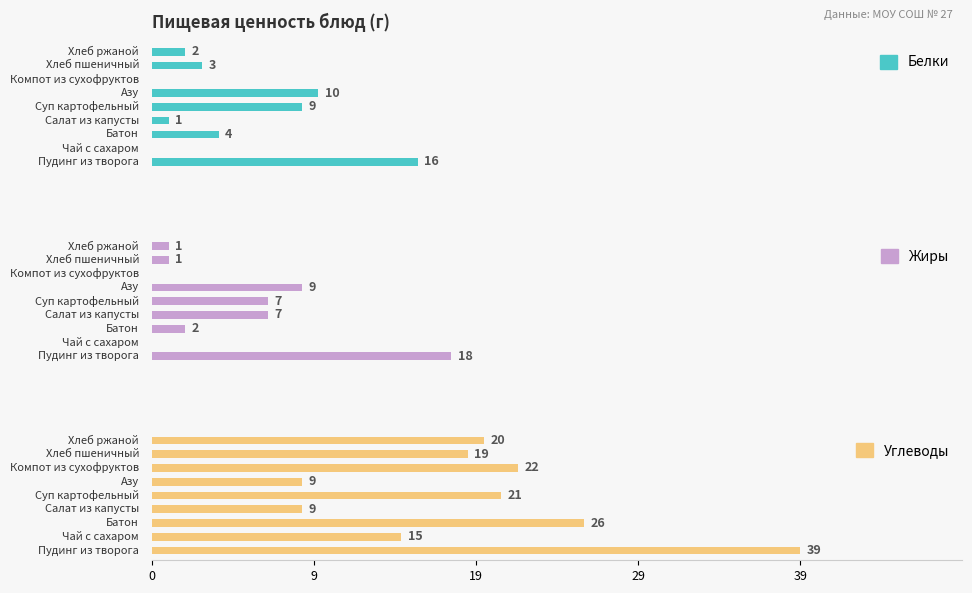

Which series changed the most between 19 and 29?

Углеводы